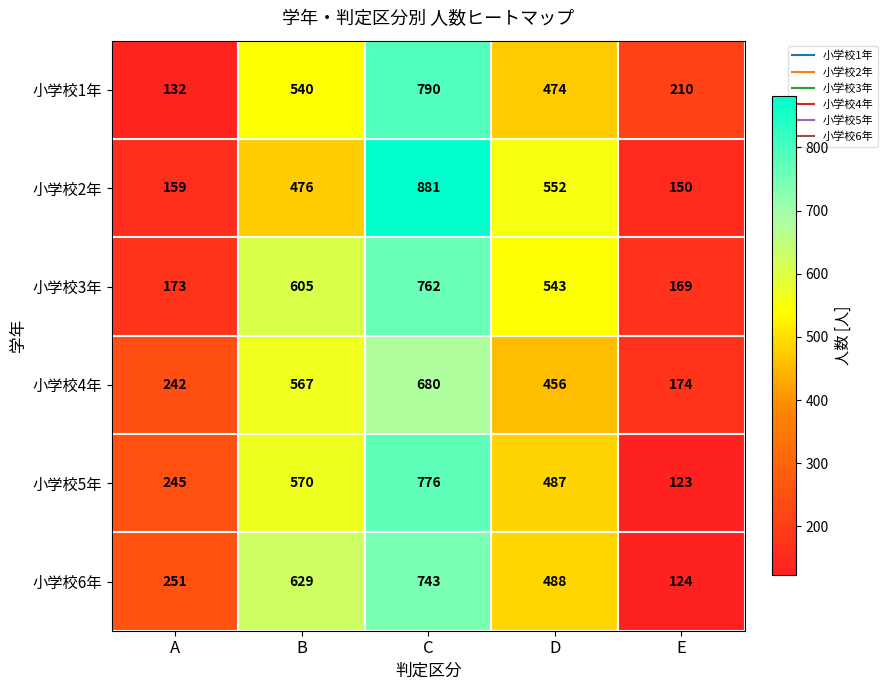

Count the number of data series in this chart.

6